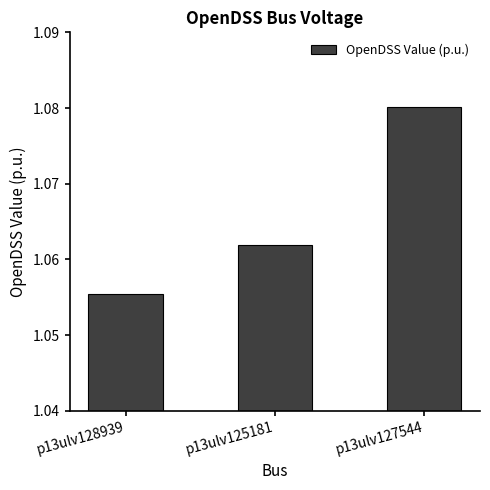

What position from the left is p13ulv127544?

3